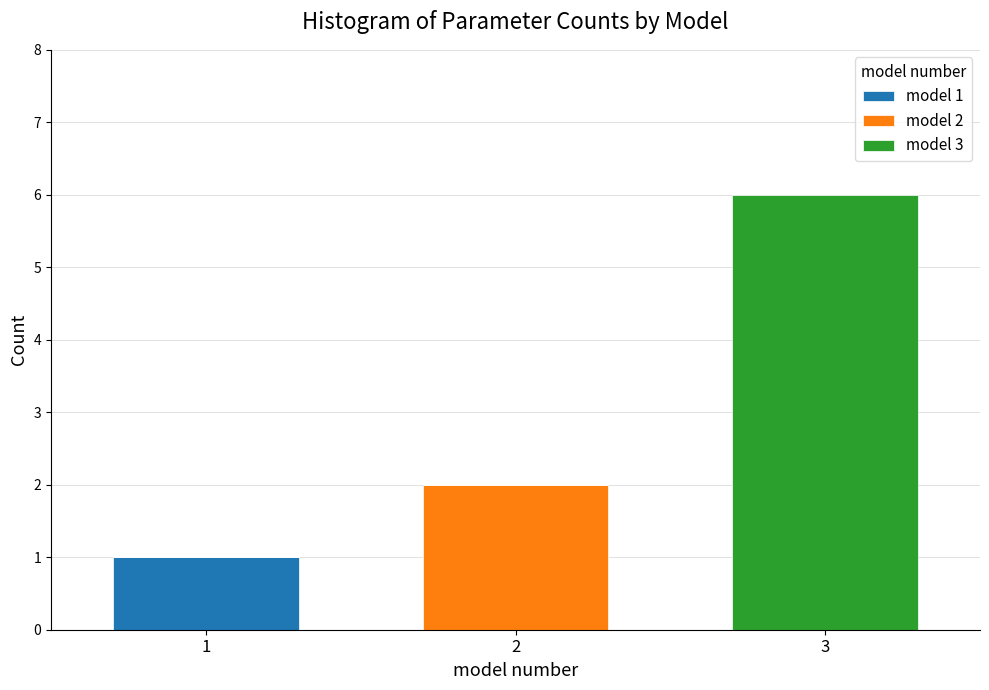

Reading right to left, list the values for the model 1 series.

3=0	2=0	1=1